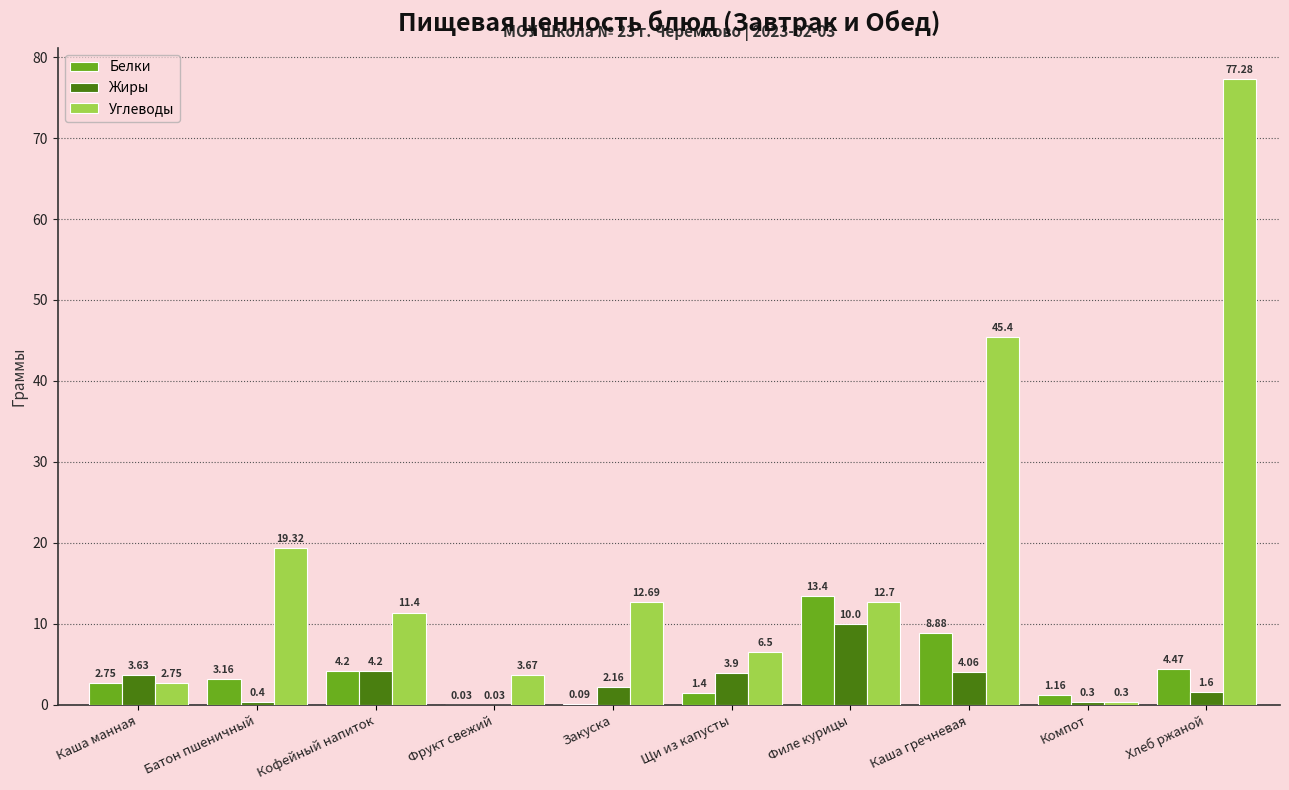

Is it true that Белки equals 6.2 at Каша гречневая?

False